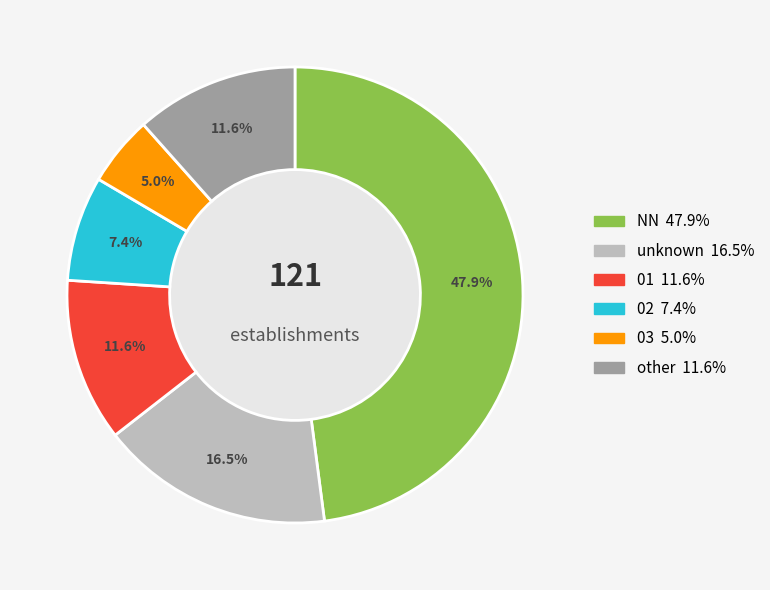

Does any single category account for the majority?

No